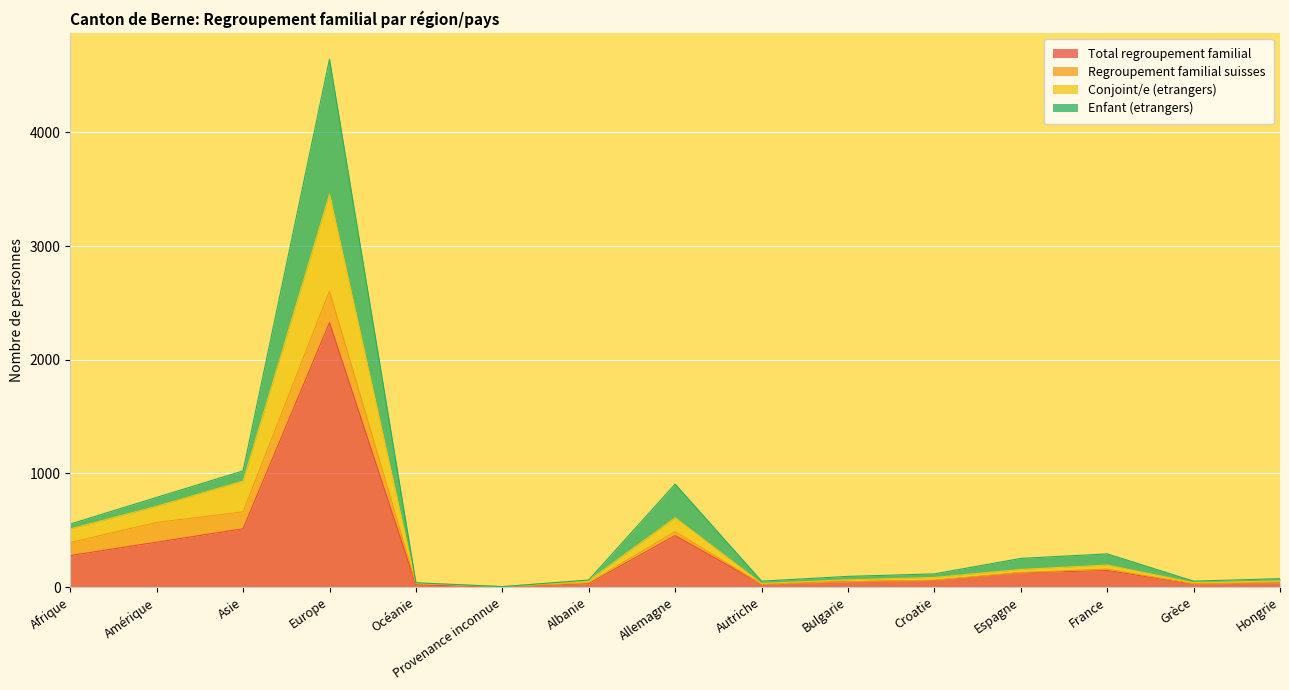

What is the difference between the highest and lowest values at Croatie?

27